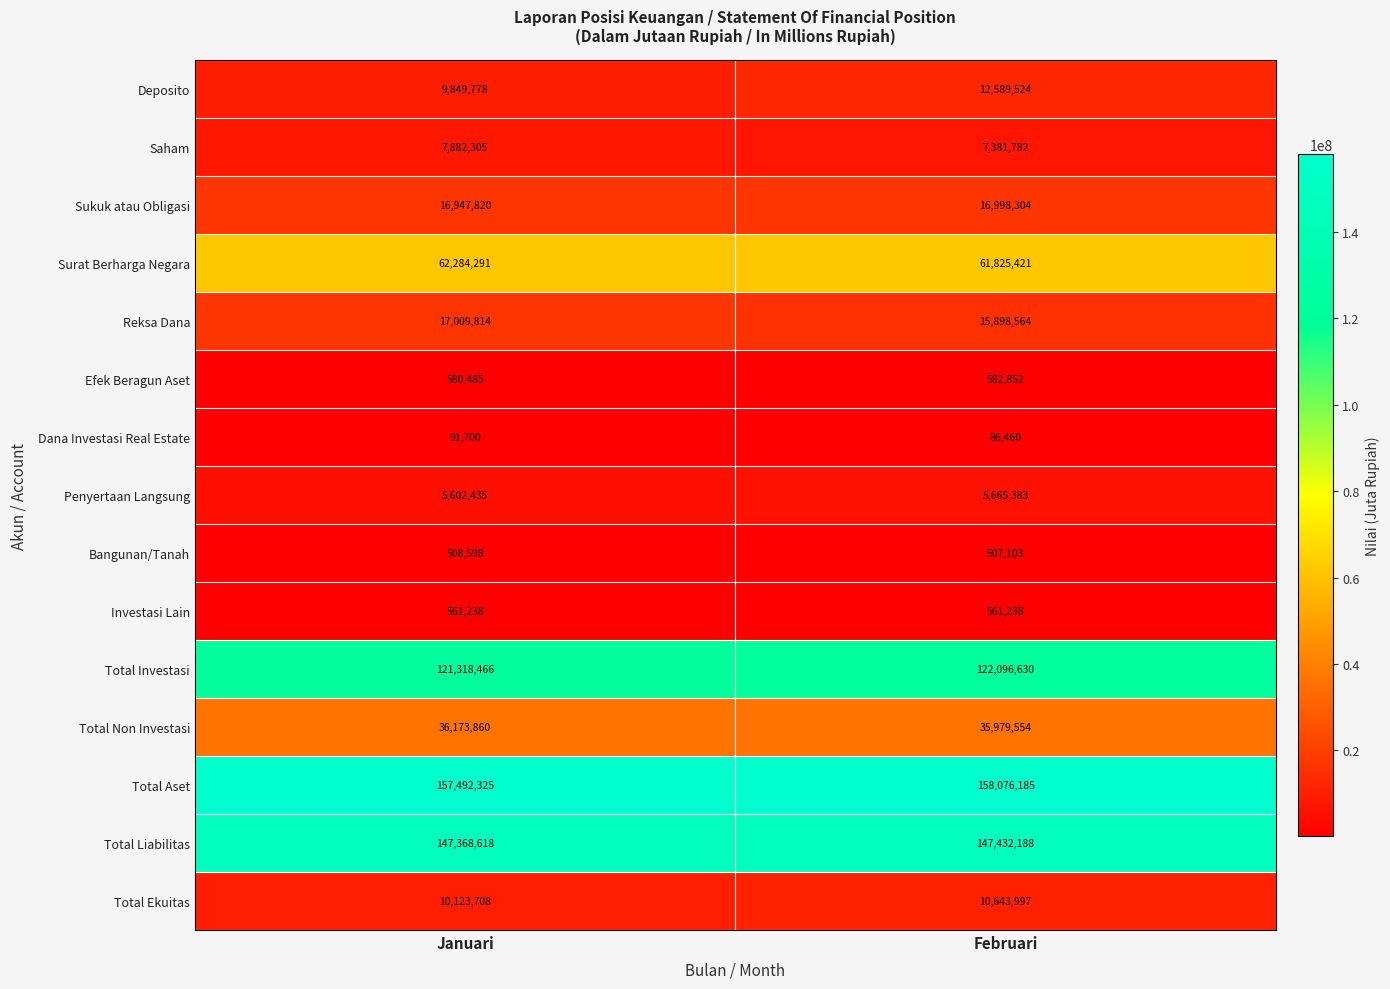

What is the total value across all series at Februari?

596325185